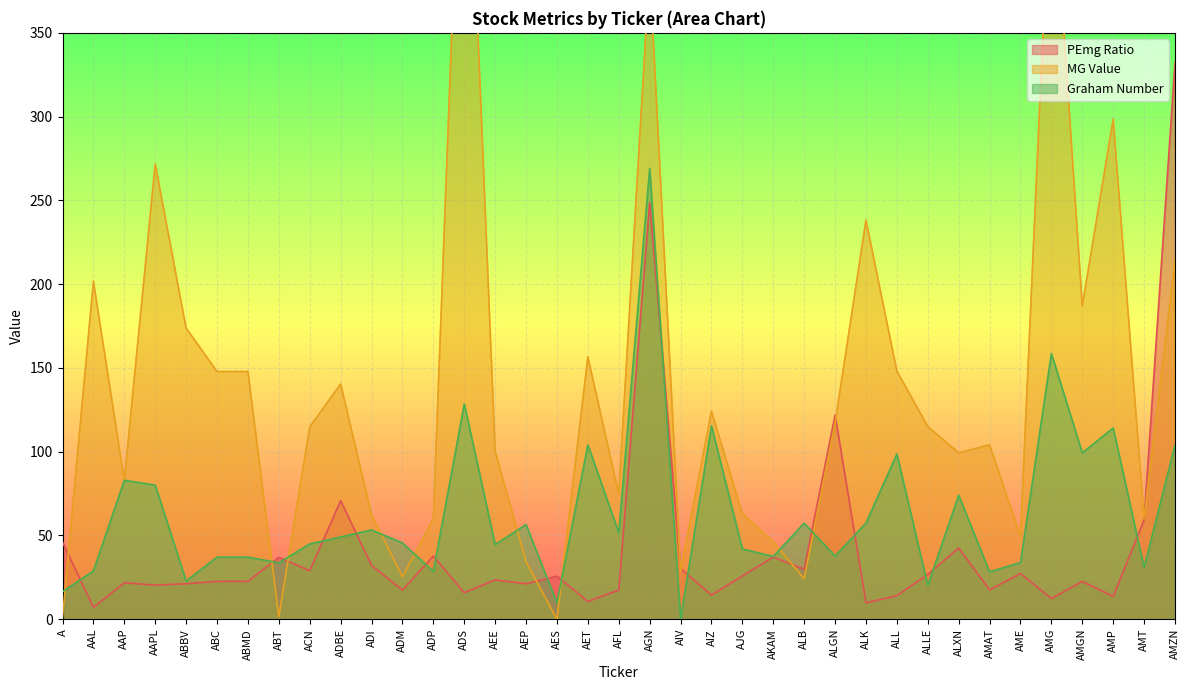

Reading left to right, list all the values displayed in this chart.

PEmg Ratio: 46.0	7.1	21.7	20.4	21.2	22.6	22.6	36.9	29.0	70.8	32.1	17.4	37.7	15.8	23.5	21.1	25.7	10.6	17.4	248.7	30.2	14.4	25.8	37.1	29.8	121.9	9.8	14.1	26.8	42.5	17.5	27.3	12.3	22.6	13.6	59.2	332.2
MG Value: 1.1	201.7	82.9	271.7	173.8	147.8	147.8	1.6	114.7	140.4	62.4	25.3	59.7	548.0	100.3	34.2	0.0	156.7	74.7	388.8	28.7	124.2	62.9	46.2	24.2	117.0	238.2	148.1	115.0	99.3	104.1	49.5	463.2	187.0	298.5	60.0	213.8
Graham Number: 16.4	28.9	82.9	80.0	22.9	37.1	37.1	33.7	44.9	49.1	53.3	45.5	28.5	128.5	44.6	56.5	9.7	104.1	51.7	269.1	0.0	115.4	42.0	37.5	57.4	37.7	57.4	98.6	20.1	74.0	28.3	33.9	158.6	99.3	114.1	30.9	104.0